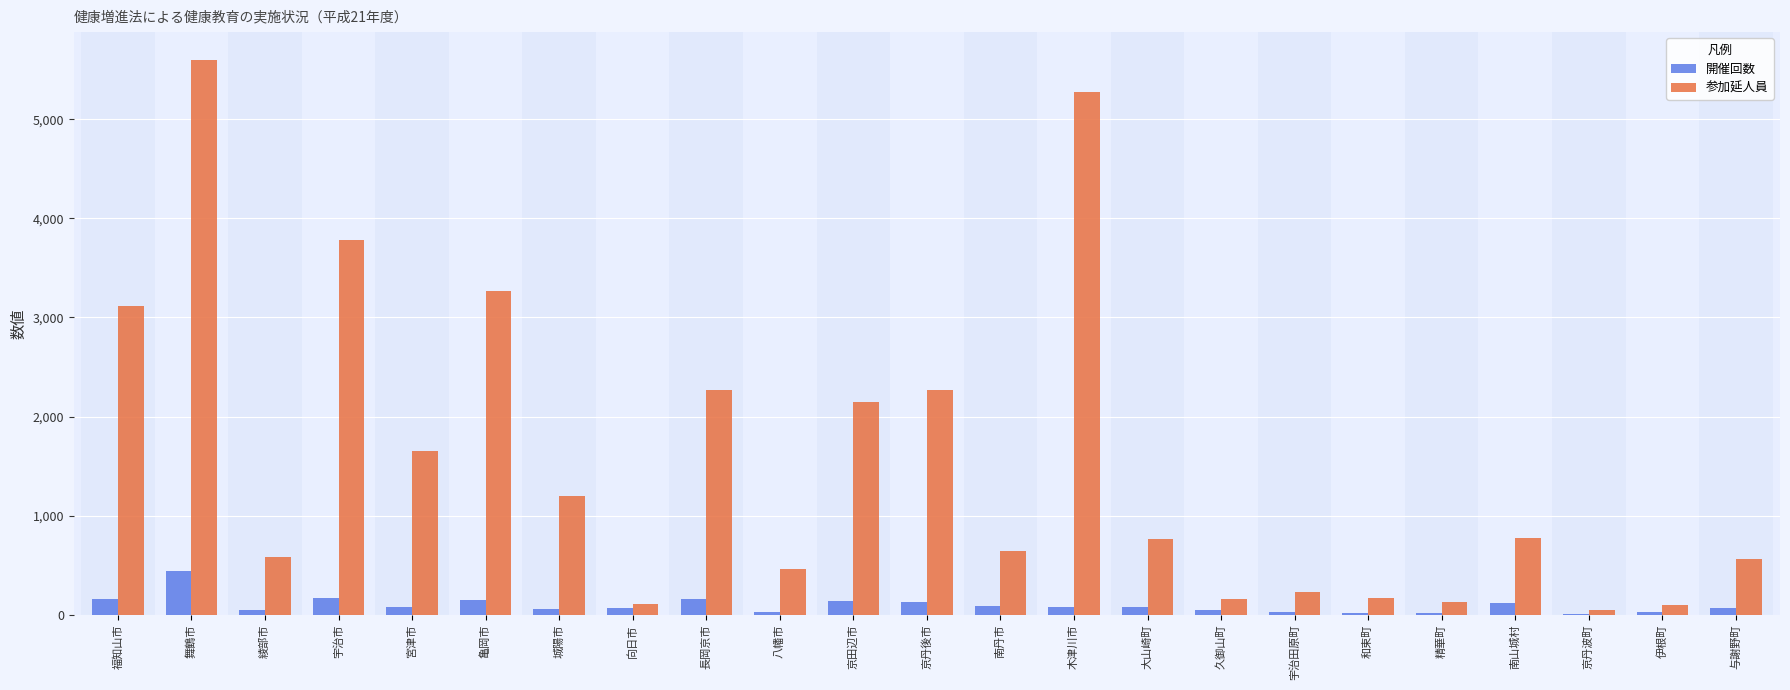

Which series changed the most between 城陽市 and 伊根町?

参加延人員